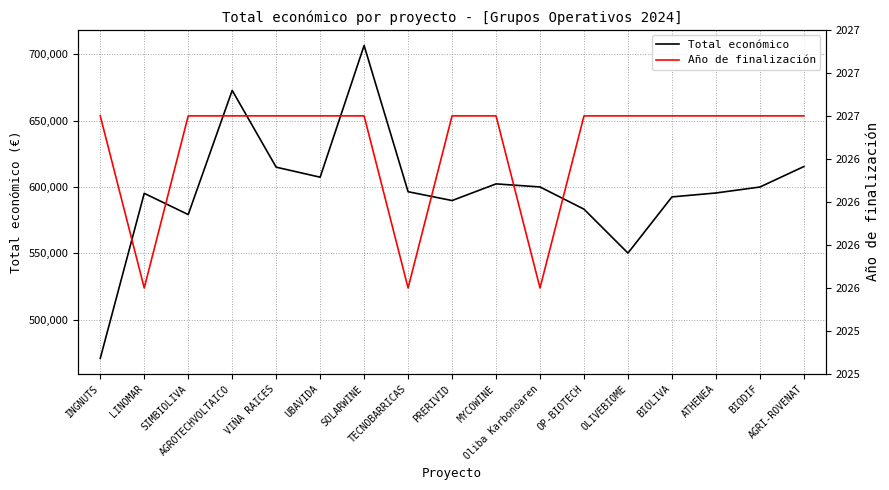

Does the chart display data point markers on the line(s)?

No